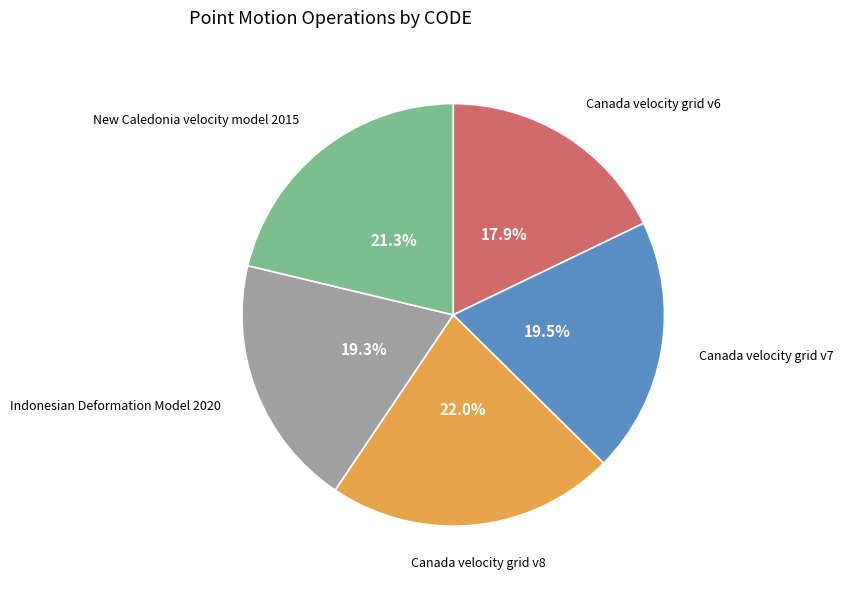

How many slices are in this pie chart?

5